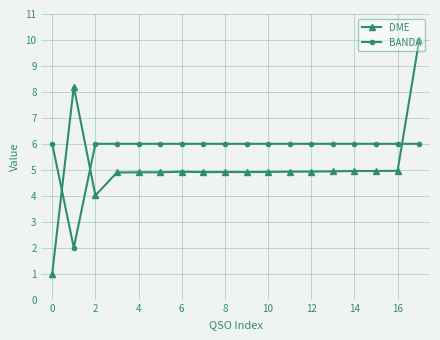

Which series has the largest total across all categories?

BANDA